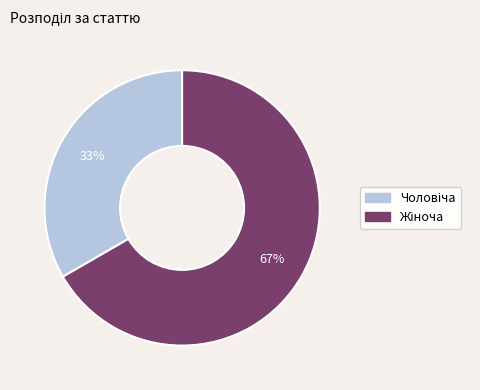

Is there a majority slice in this chart?

Yes